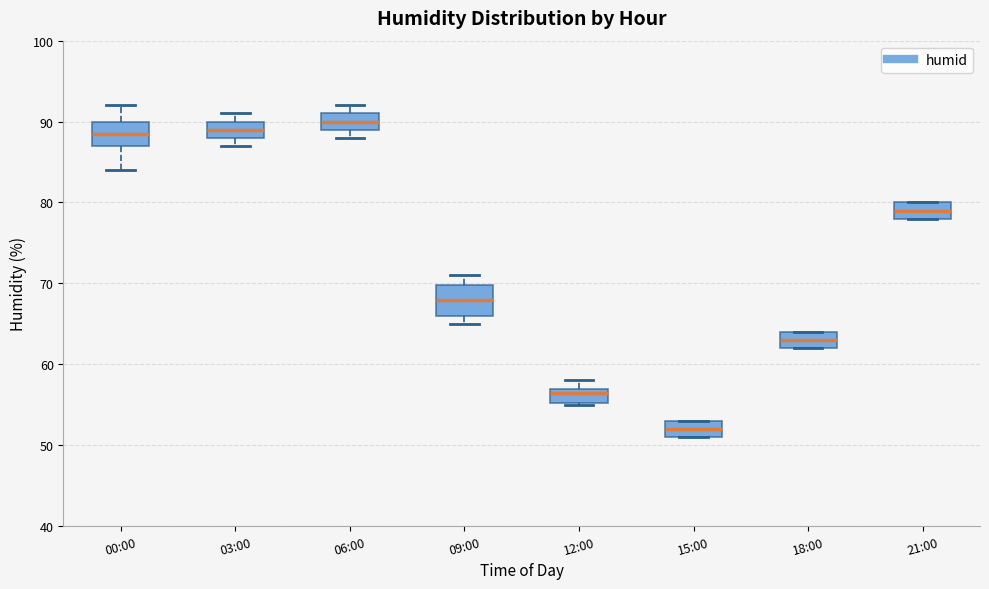

Reading left to right, transcribe this box plot: for each box, give where its median line is, the range the box spans, and where its two whiskers end, as read against the y-axis. The values are not printed on the chart, so give them approximately, as read against the axis.

00:00: median 89, box 87 to 90, whiskers 84 to 92
03:00: median 89, box 88 to 90, whiskers 87 to 91
06:00: median 90, box 89 to 91, whiskers 88 to 92
09:00: median 68, box 66 to 70, whiskers 65 to 71
12:00: median 57 (just below the box's upper edge), box 55 to 57, whiskers 55 to 58
15:00: median 52, box 51 to 53, whiskers 51 to 53
18:00: median 63, box 62 to 64, whiskers 62 to 64
21:00: median 79, box 78 to 80, whiskers 78 to 80